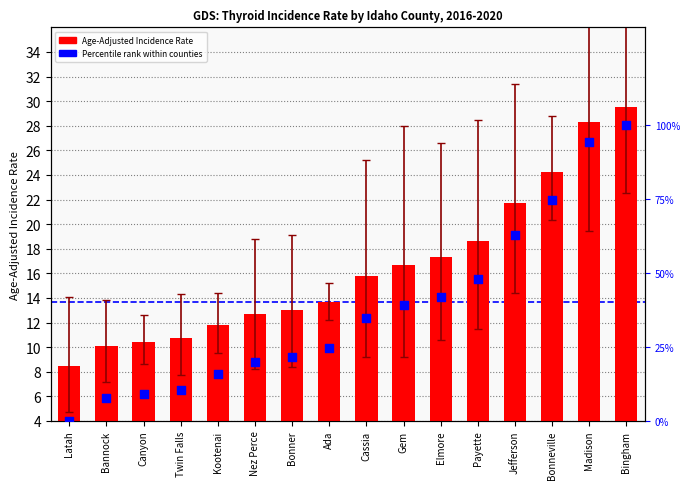

Approximately how many times larger is the value at Gem compared to Cassia?

1.1